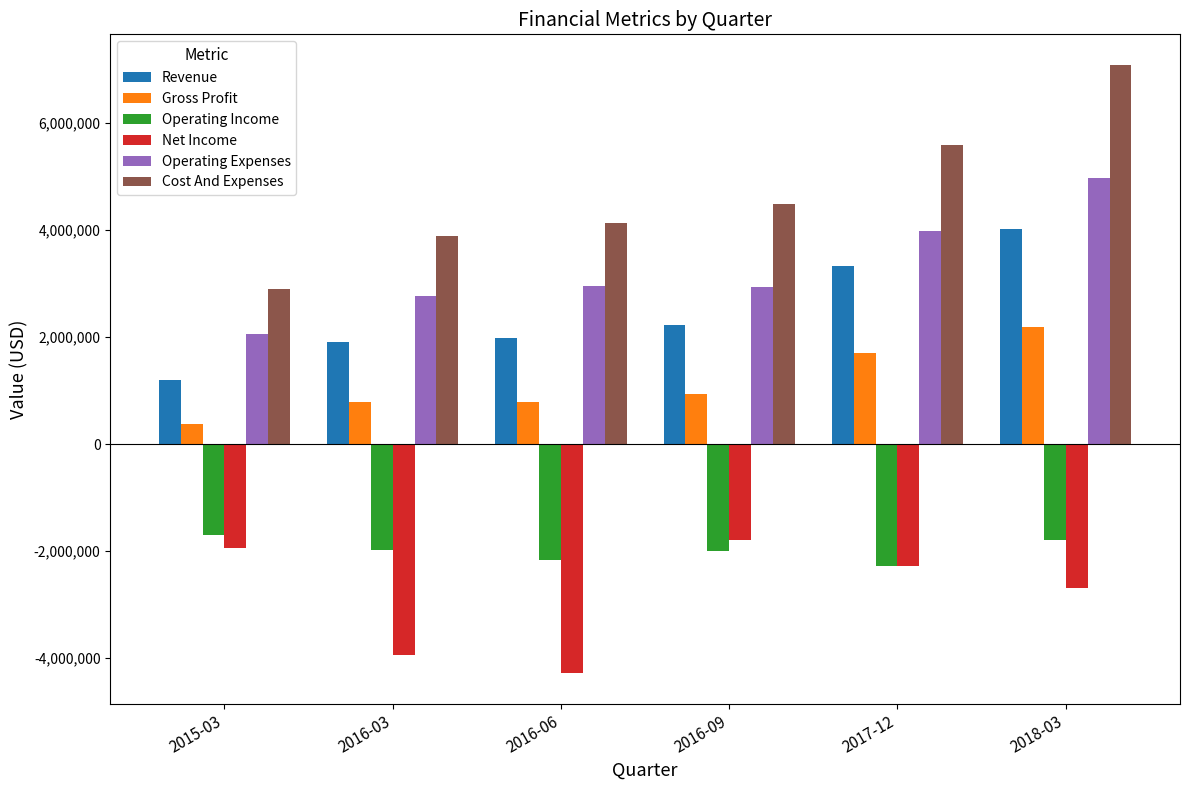

At which label does Revenue reach its minimum?

2015-03